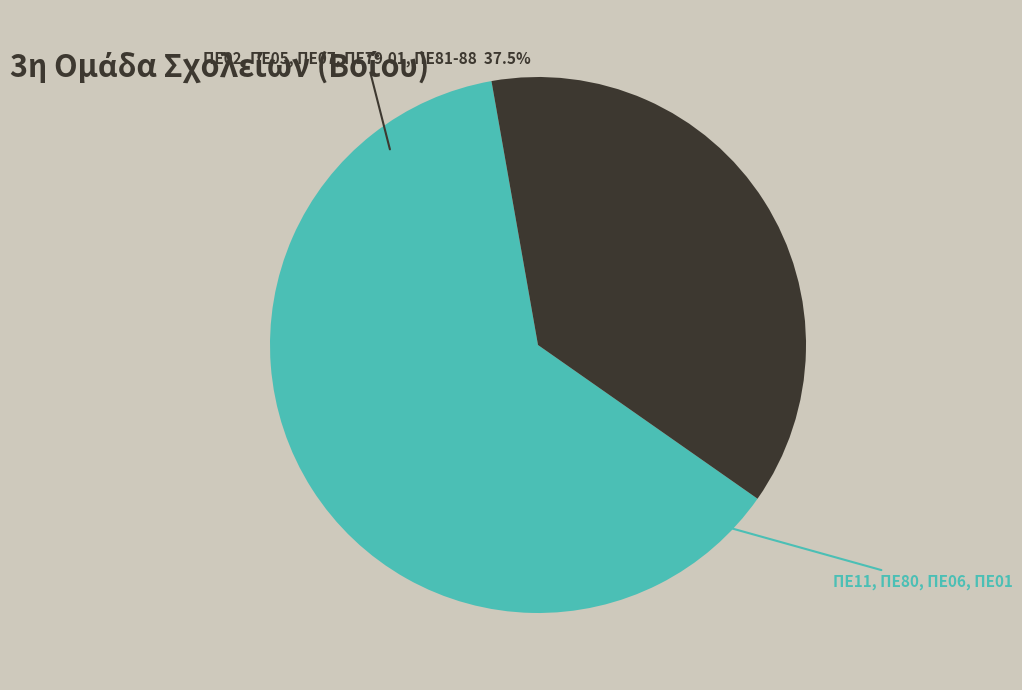

To the nearest percent, what percentage of the pie is ΠΕ07?

3%